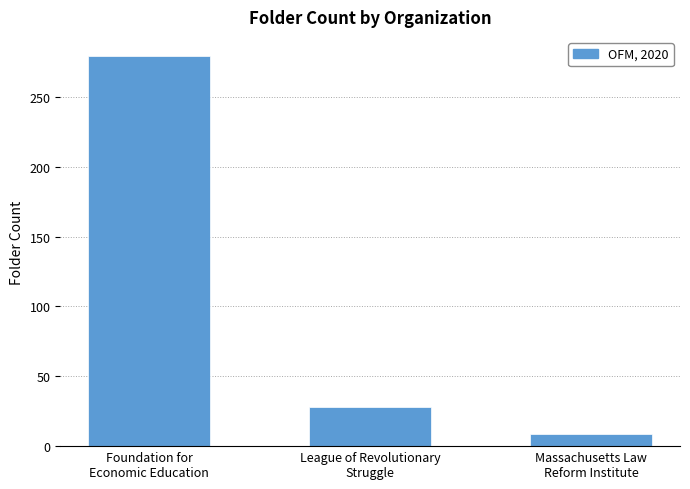

Which category has the highest value across all series?

Foundation for
Economic Education